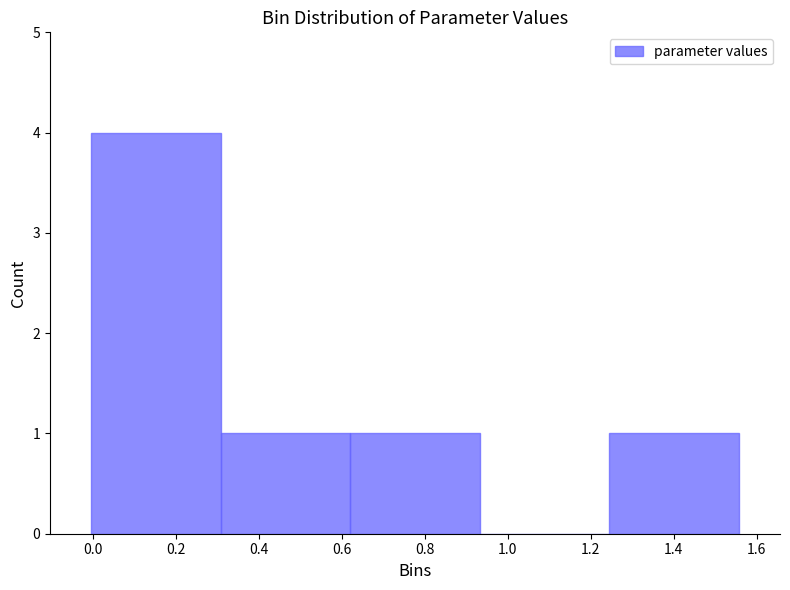

What is the height of the bar covering 0.30 to 0.62 on the x-axis? Neither the bar edges nor the heights are printed on the chart, so give them approximately, as read against the axes.

1